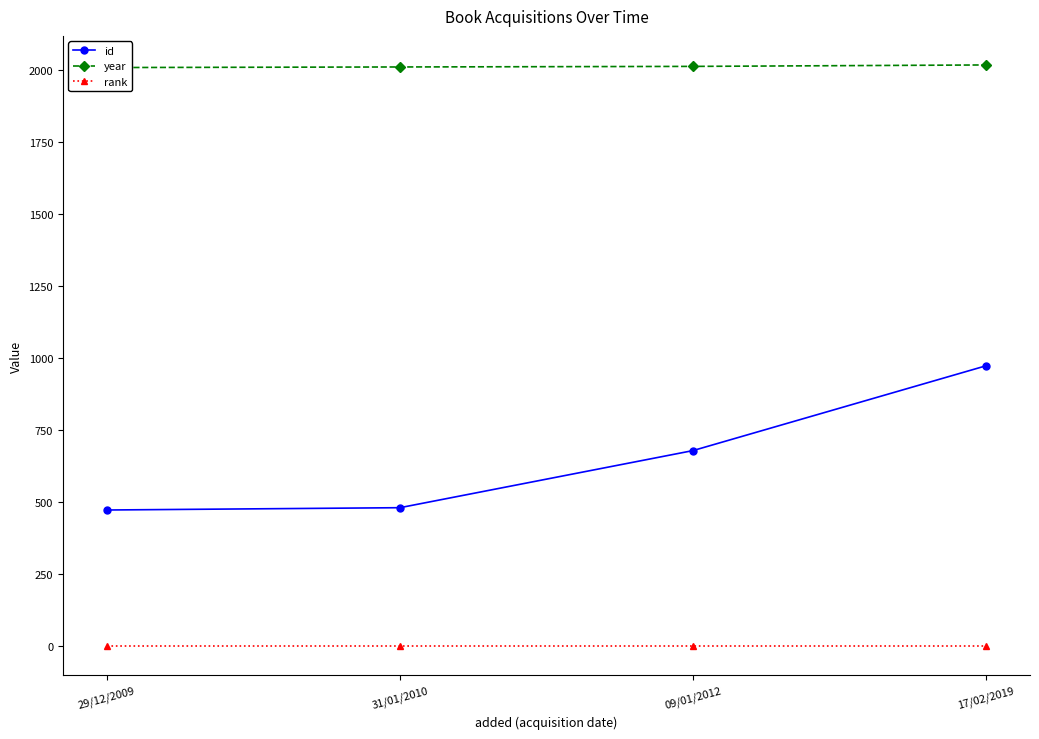

Is the value of year at 17/02/2019 greater than the value of id at 29/12/2009?

Yes